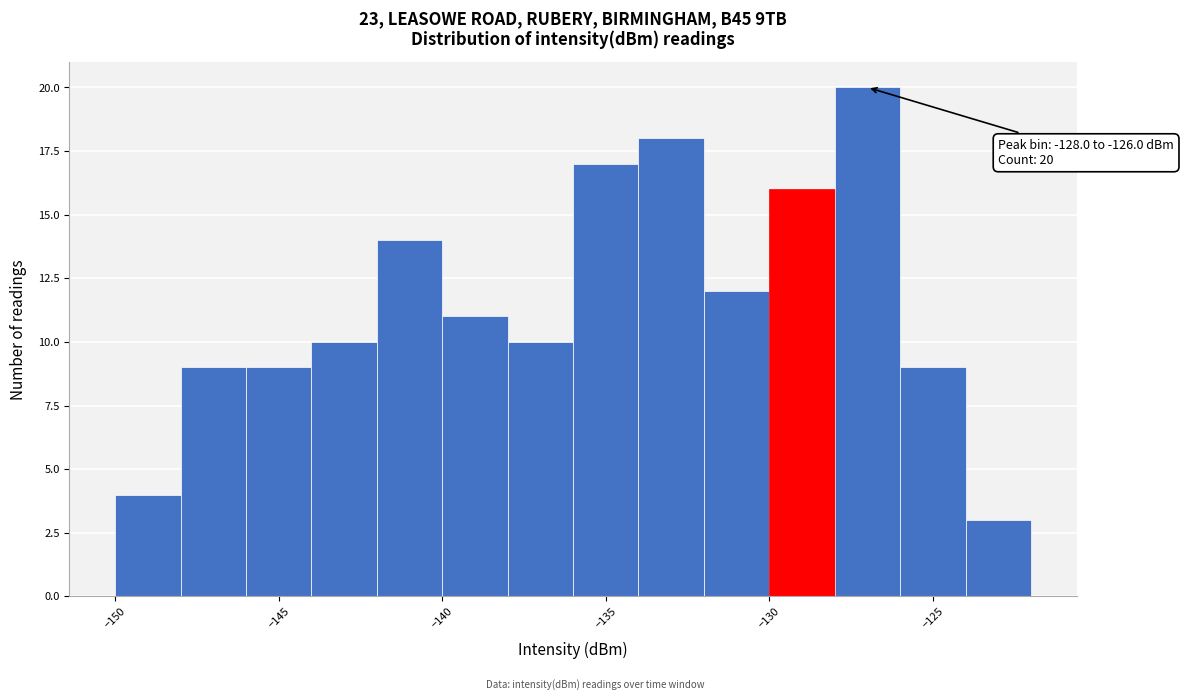

Over which range of the x-axis is the bar tallest?

-128 to -126